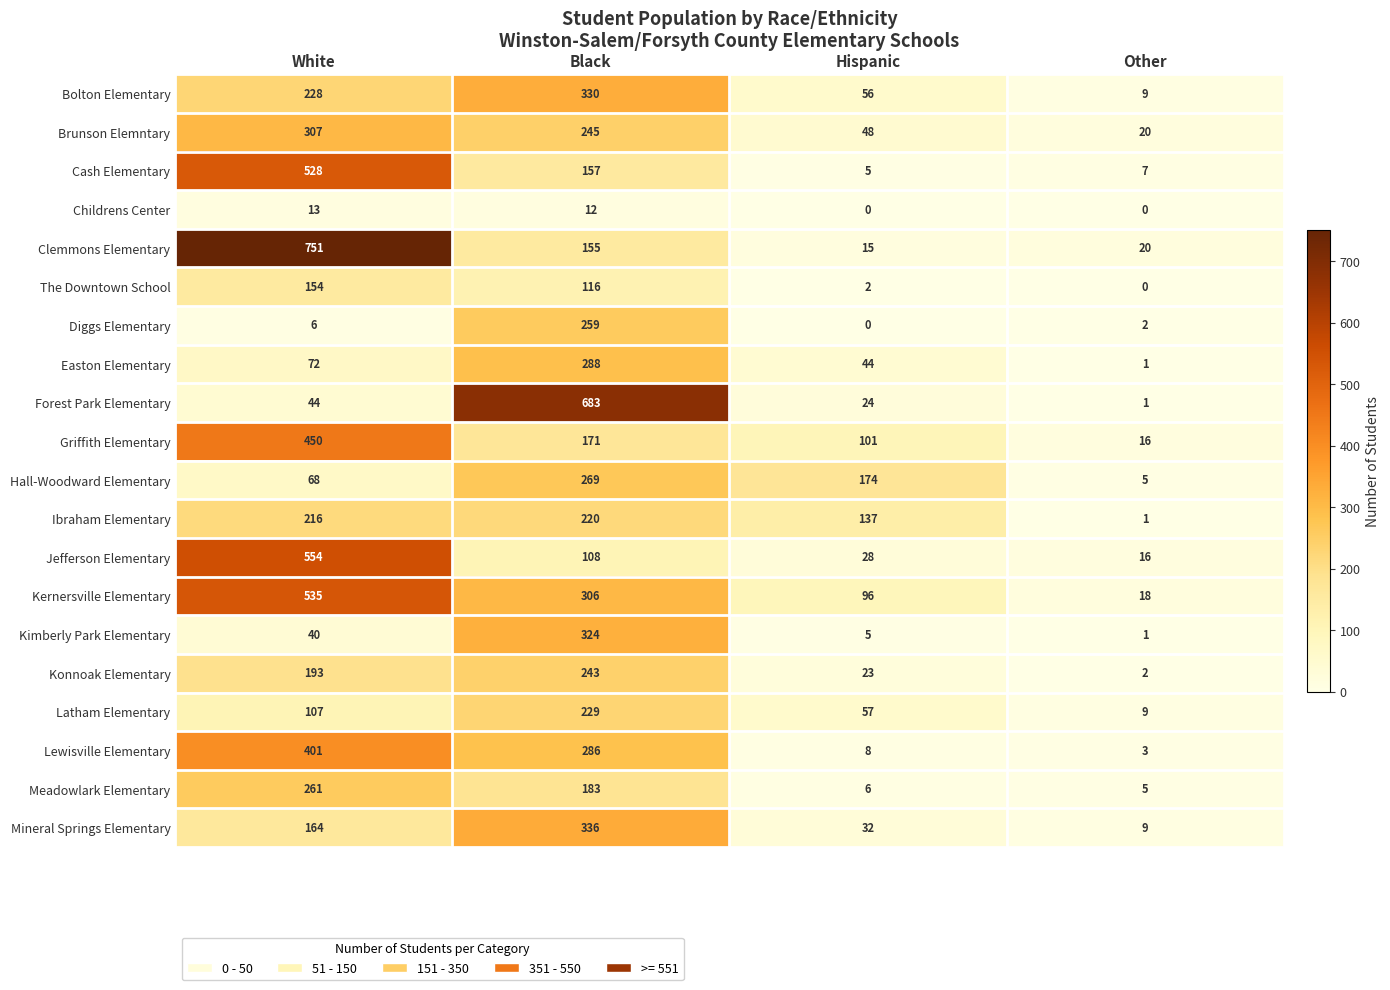

The value of Kernersville Elementary at Black is 502. True or false?

False